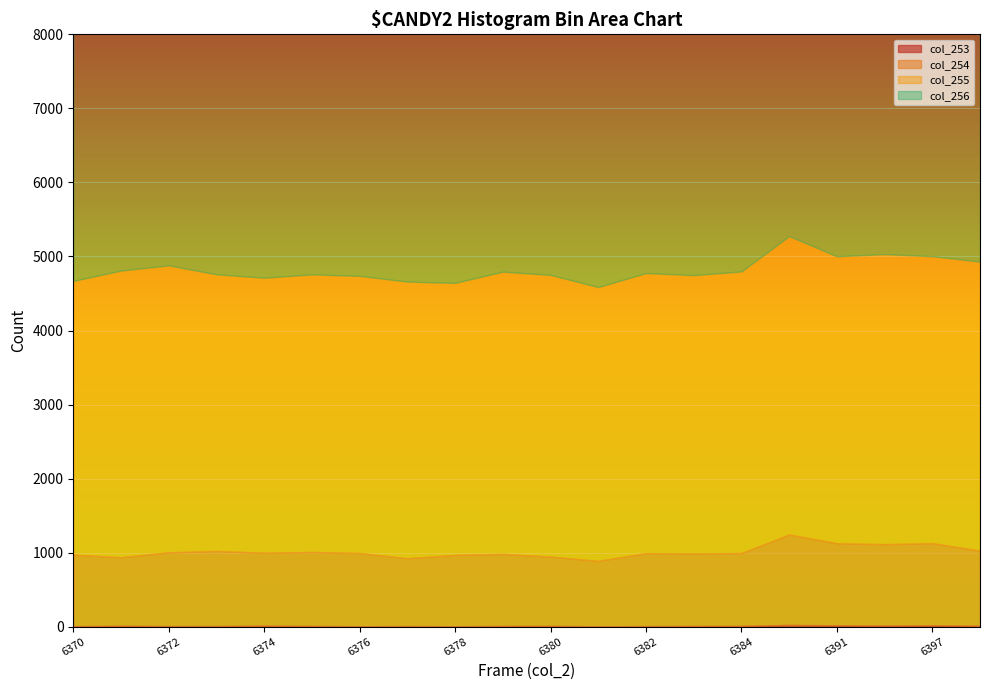

How many data points does each series have?

20